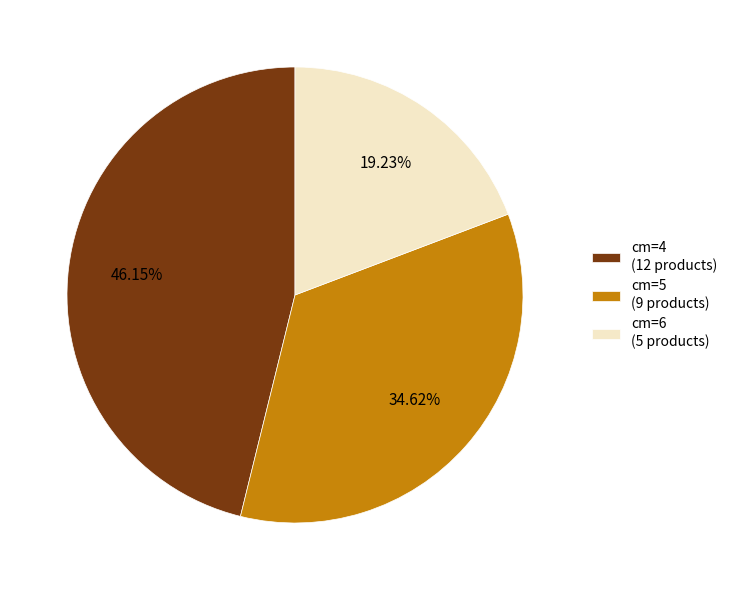

Which category has the biggest portion of the pie?

cm=4 (12 products)